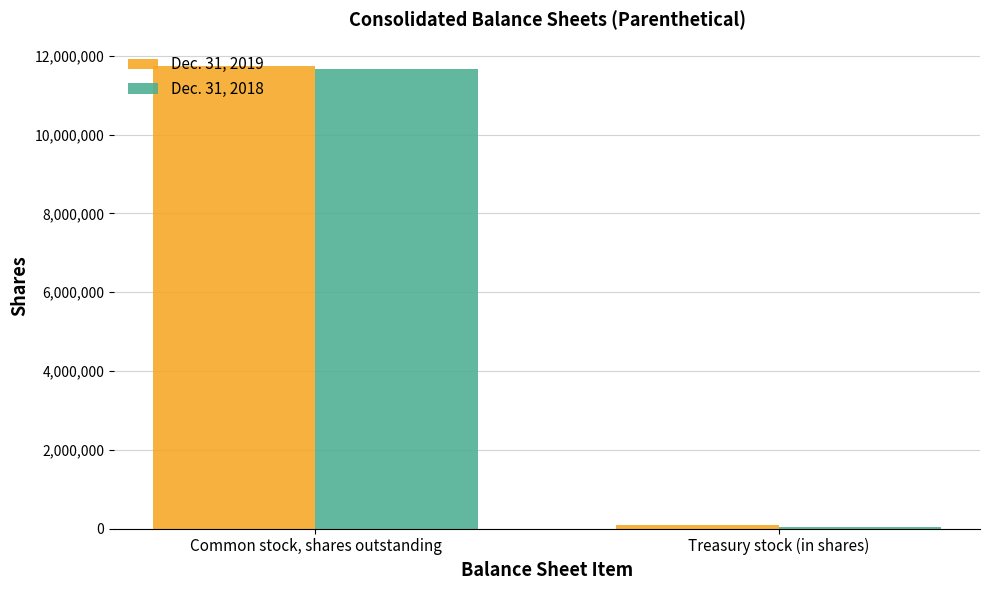

Is it true that Dec. 31, 2019 equals 7580632 at Common stock, shares outstanding?

False